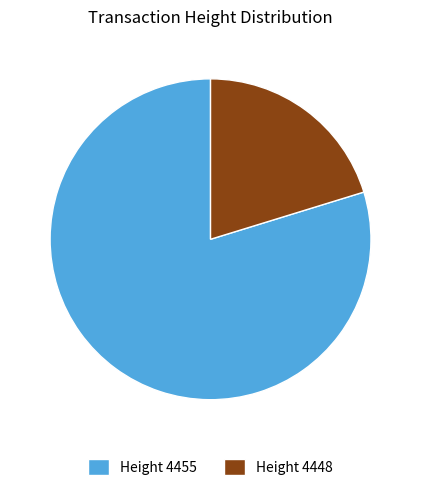

Which slice represents more than half of the pie?

Height 4455